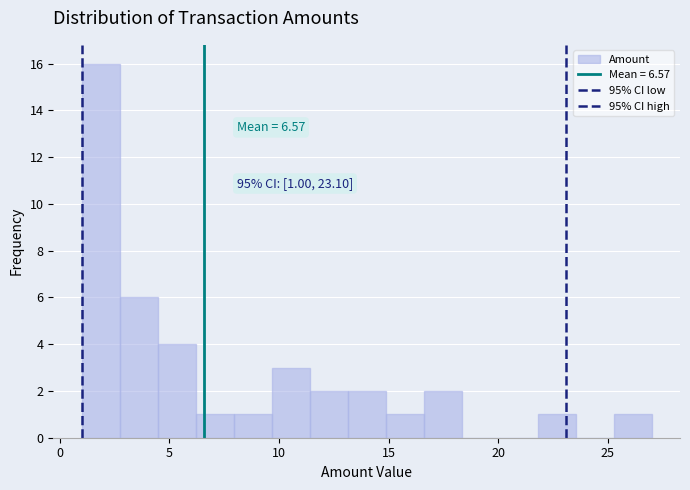

Around what value on the x-axis is the tallest bar? Give the approximate position of its centre, as read against the axis.

2.0